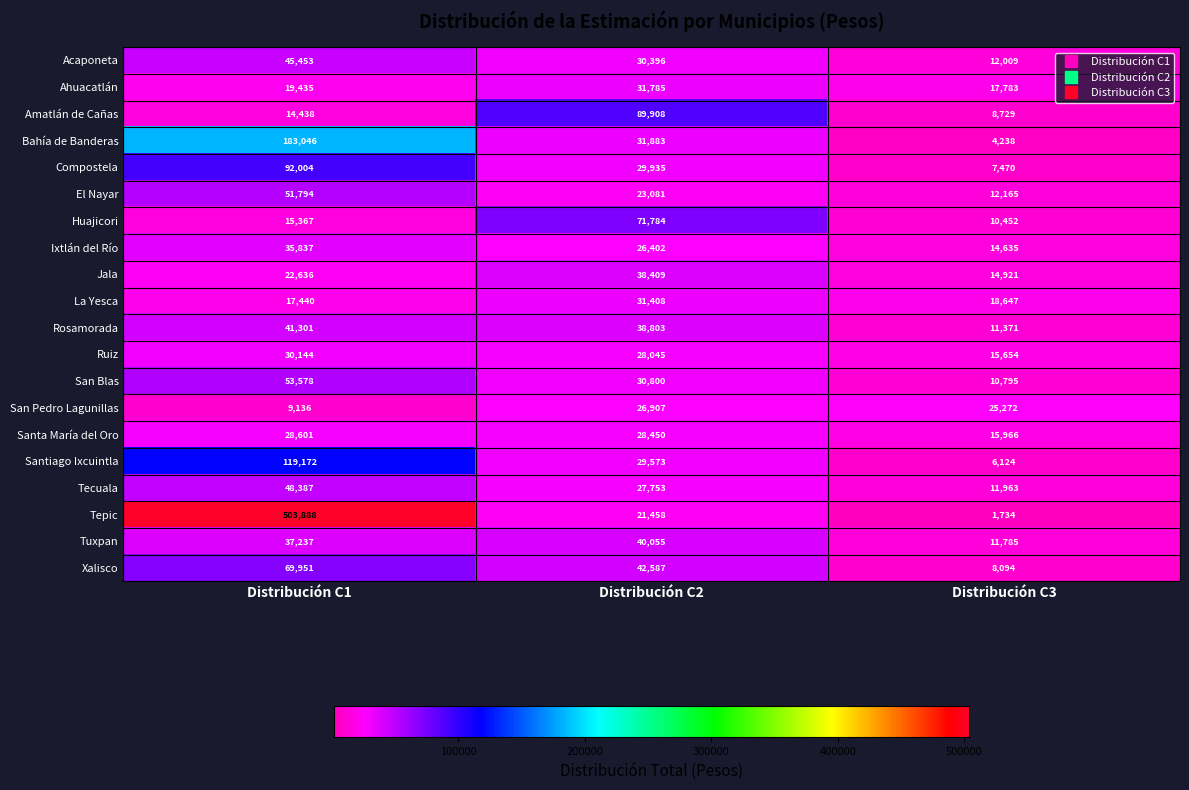

At which category is the sum across all series the highest?

Distribución C1